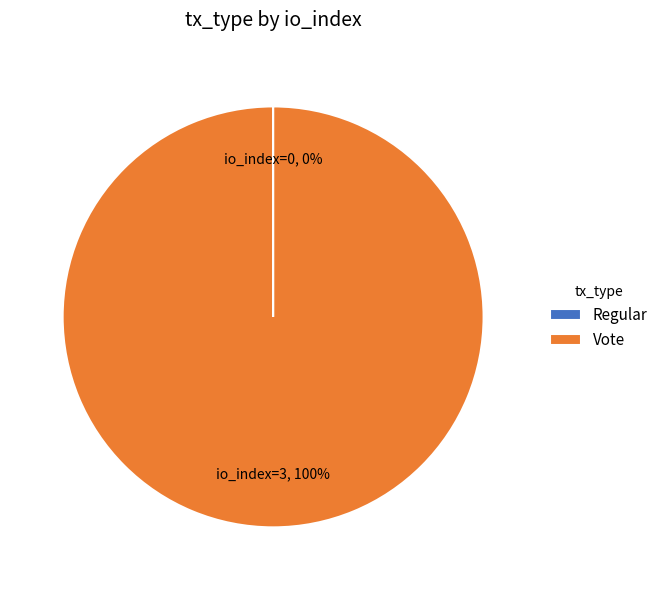

Which category has the biggest portion of the pie?

Vote